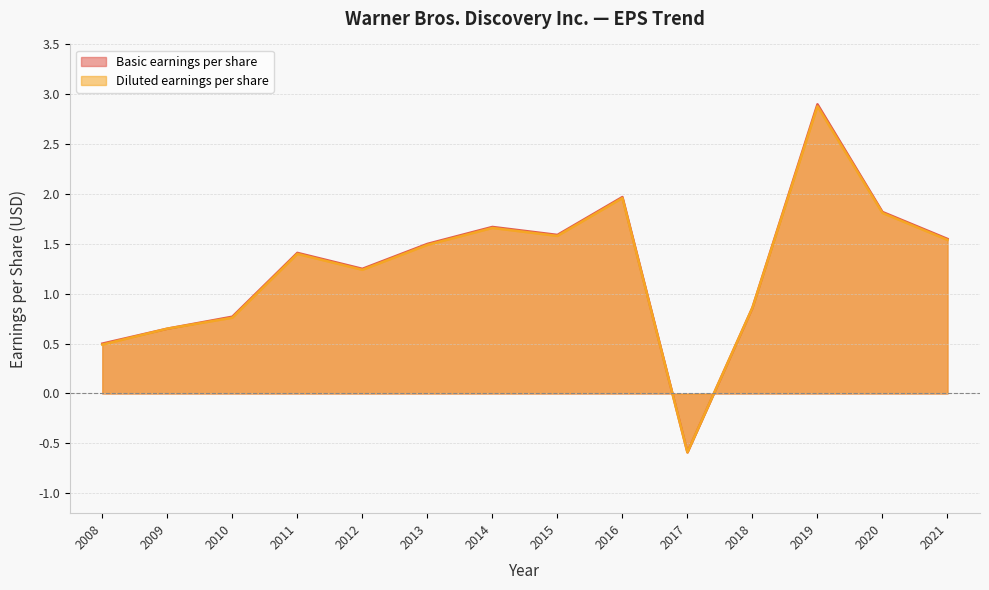

How many values in the Diluted earnings per share series exceed 1?

9